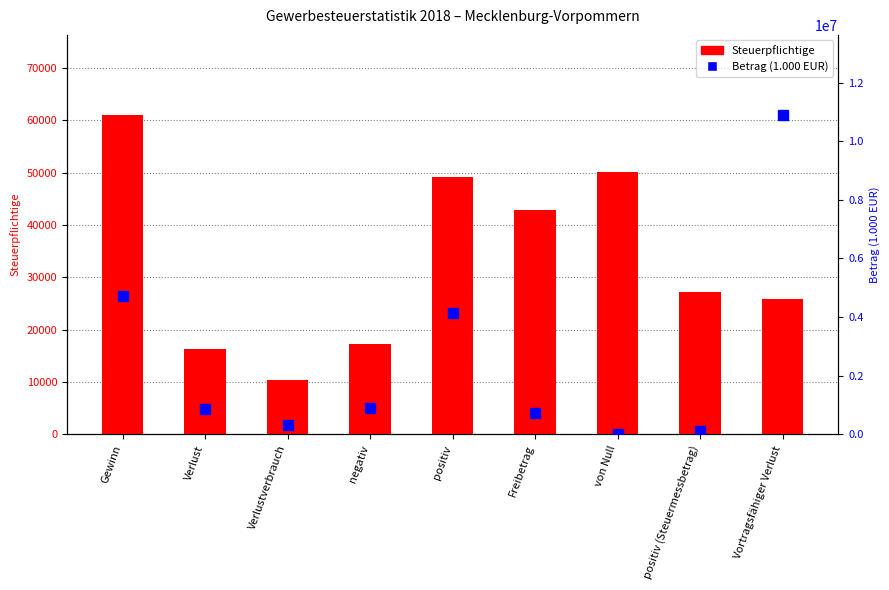

Rank the series at negativ from lowest to highest value.

Steuerpflichtige, Betrag (1.000 EUR)